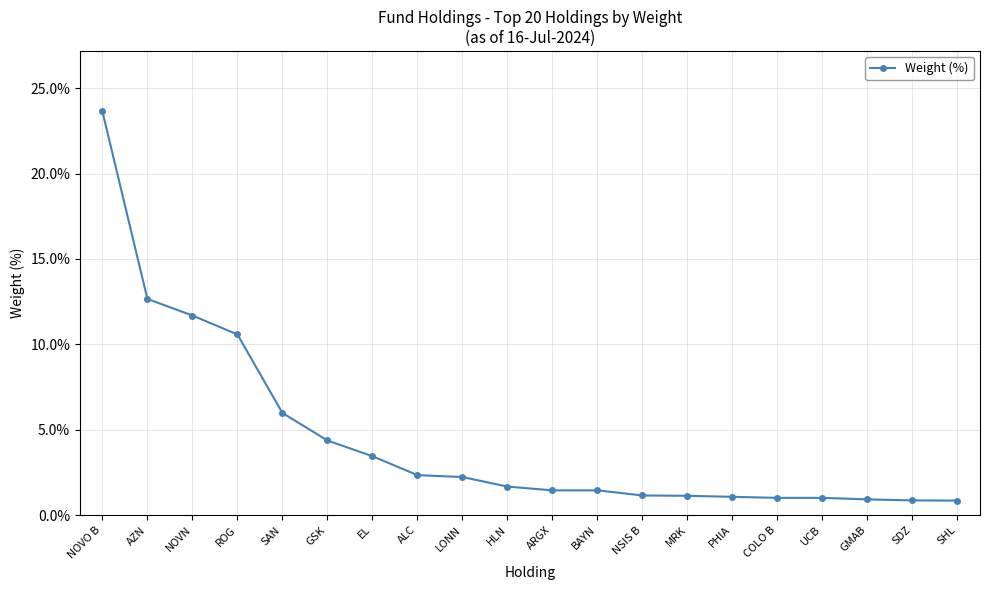

How many categories are shown in the chart?

20